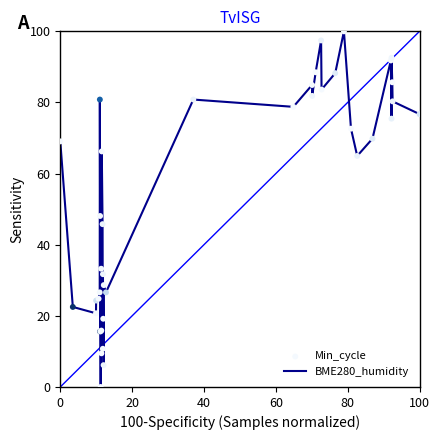

What is the maximum value shown in the chart?

100.0